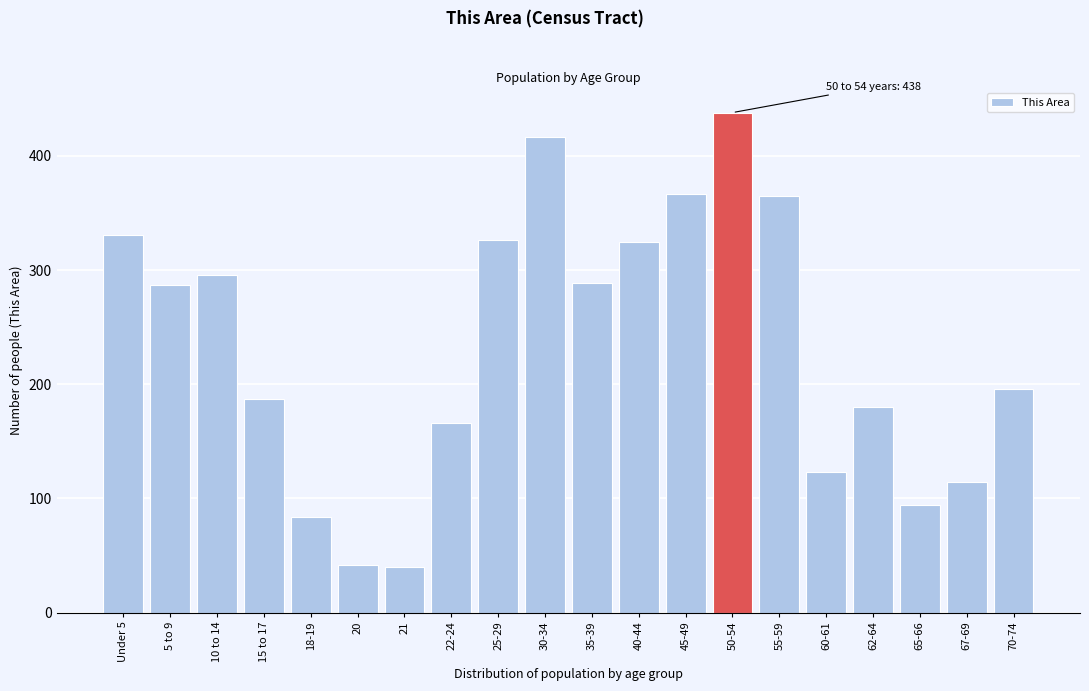

The chart shows a value of 37 at 67-69. True or false?

False